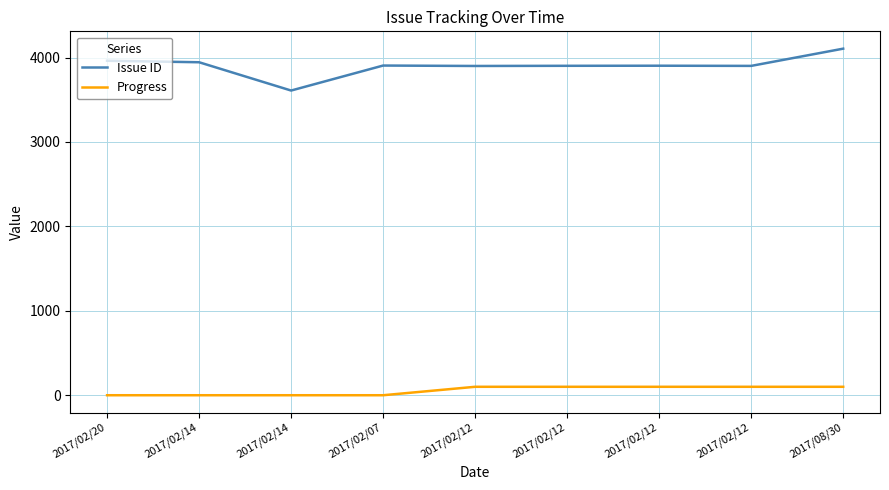

What is the total value across all series at 2017/02/20?

3962